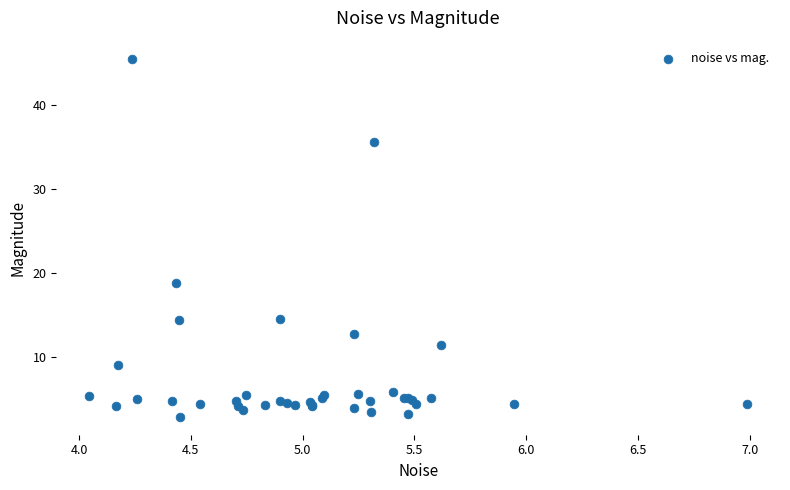

What Y value in the scatter plot is closest to 24?

18.8